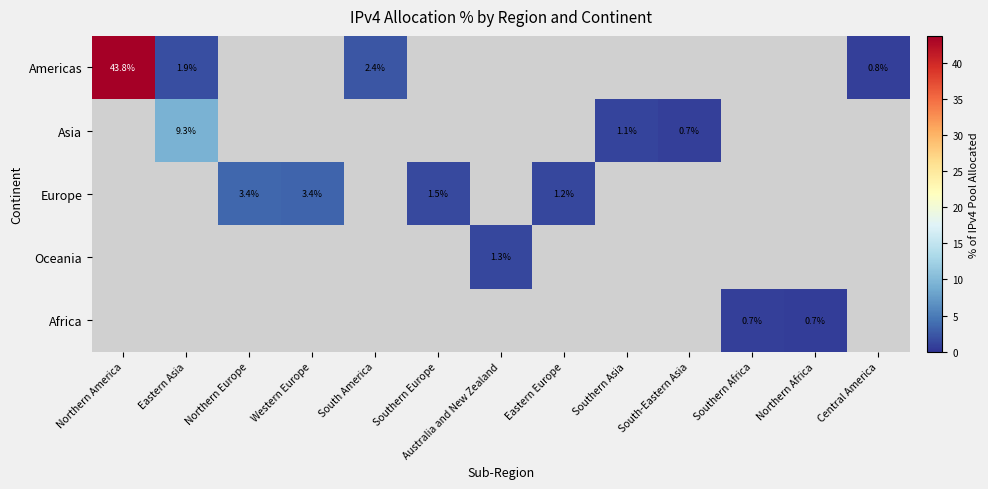

True or false: Oceania has a value of 1.3 at Australia and New Zealand.

True